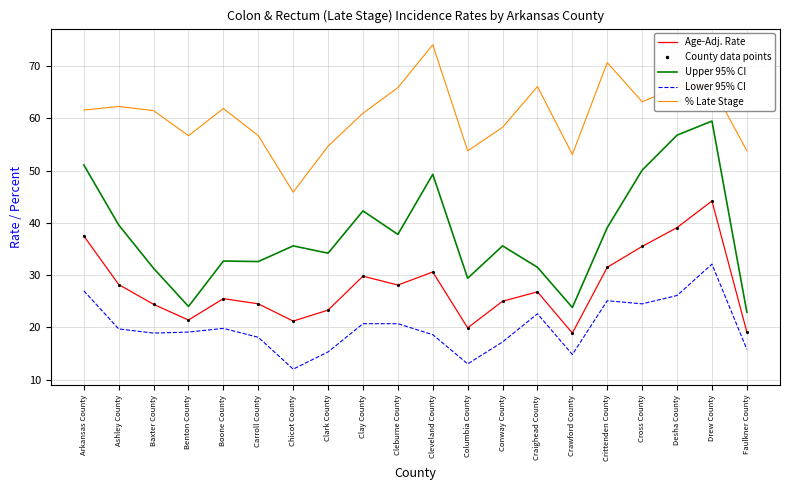

What is the value of the Age-Adj. Rate point at the 1st from the left?

37.5